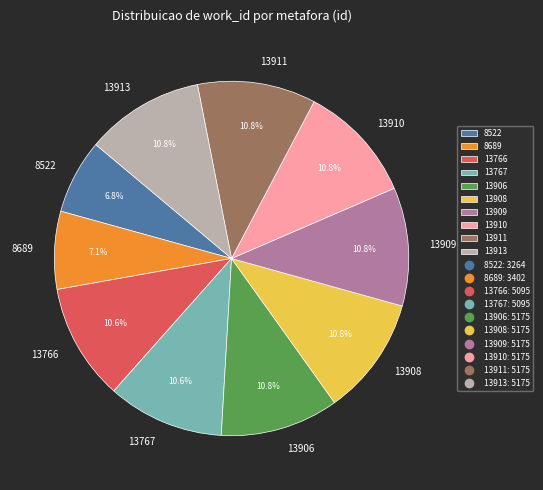

To the nearest percent, what is the difference between the largest and smallest slice percentages?

4%